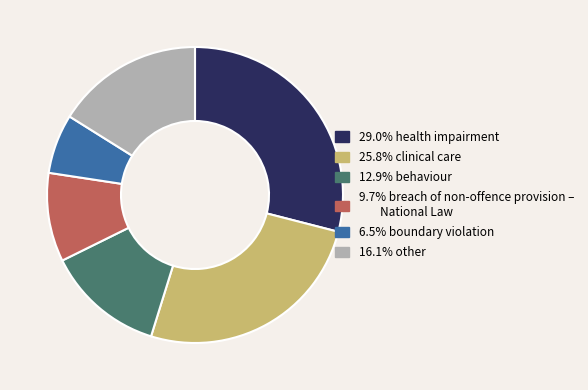

Is there a majority slice in this chart?

No